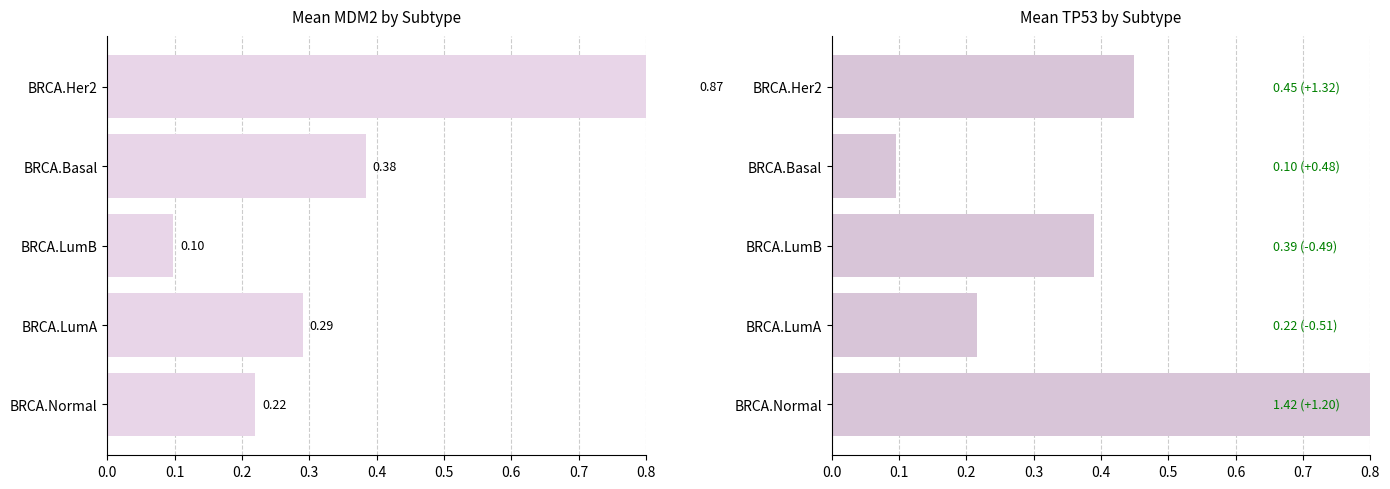

Count the number of categories in the chart.

5